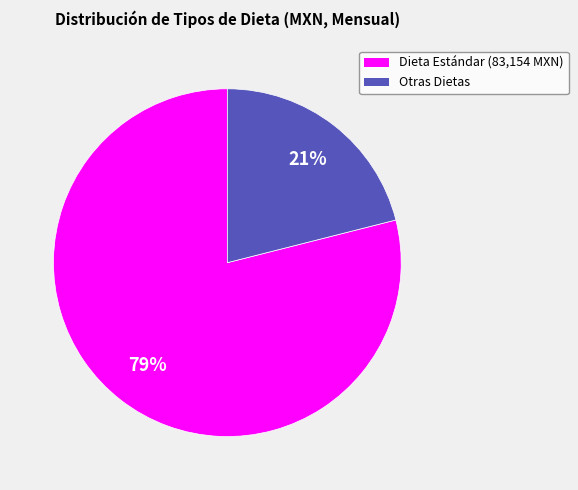

Is there any slice that represents more than half of the pie?

Yes